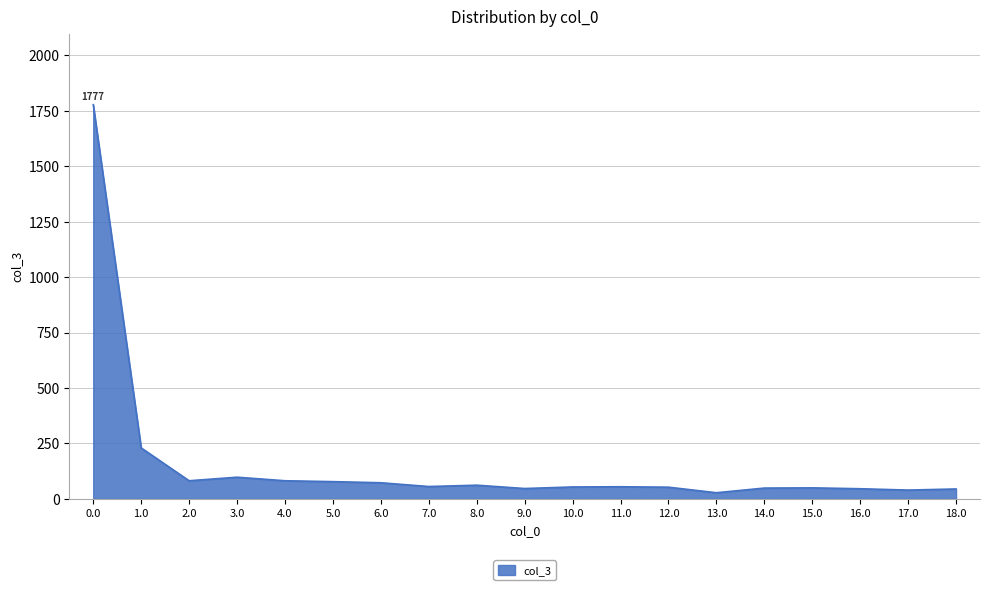

What is the maximum value shown in the chart?

1777